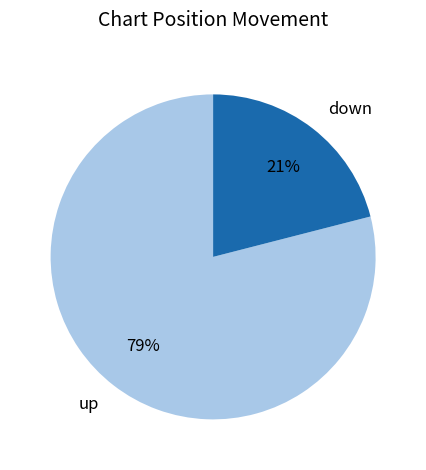

What percentage is the up slice, to the nearest percent?

79%